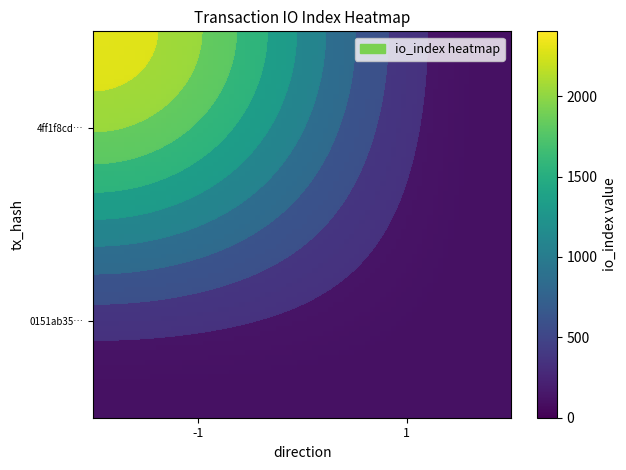

What value does the 0151ab354c7767f700aa02df945977939d2bd5c series have at io_index?

1